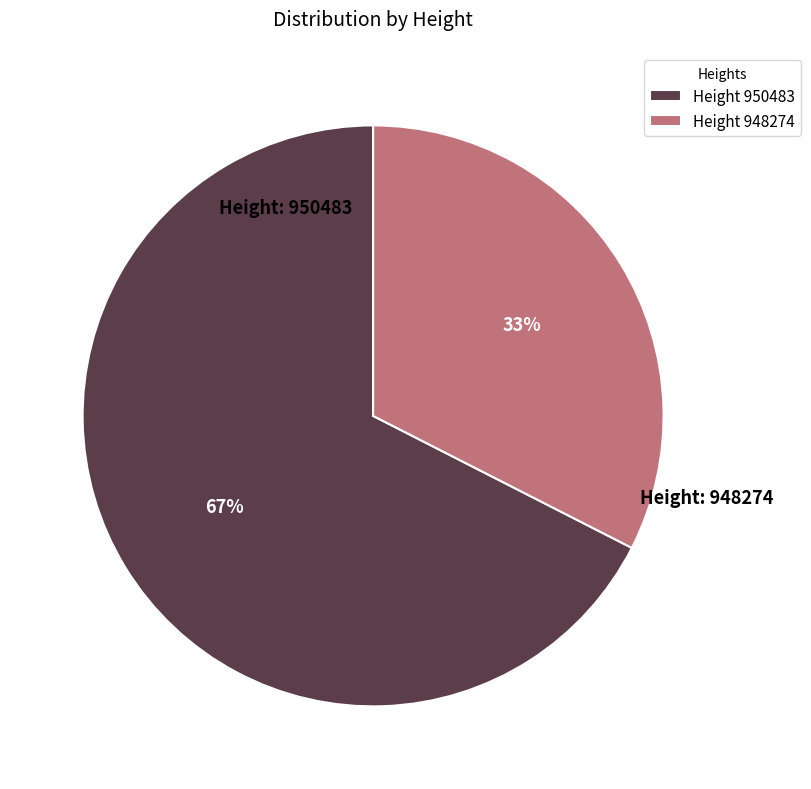

Which slice is the largest?

Height 950483